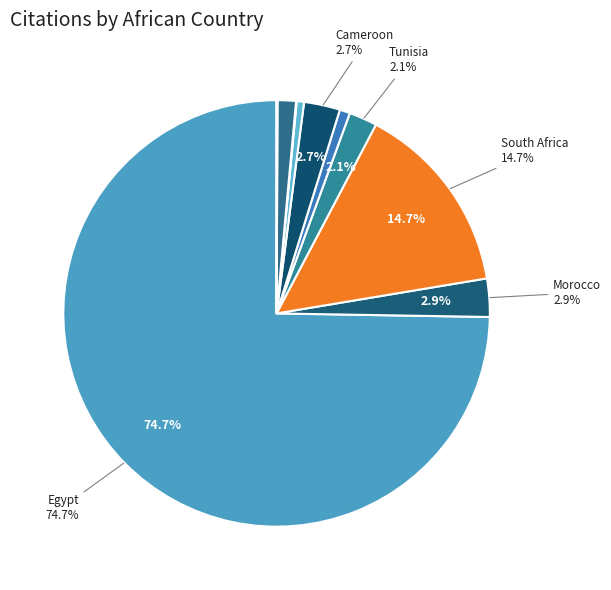

Which category accounts for the majority?

Egypt